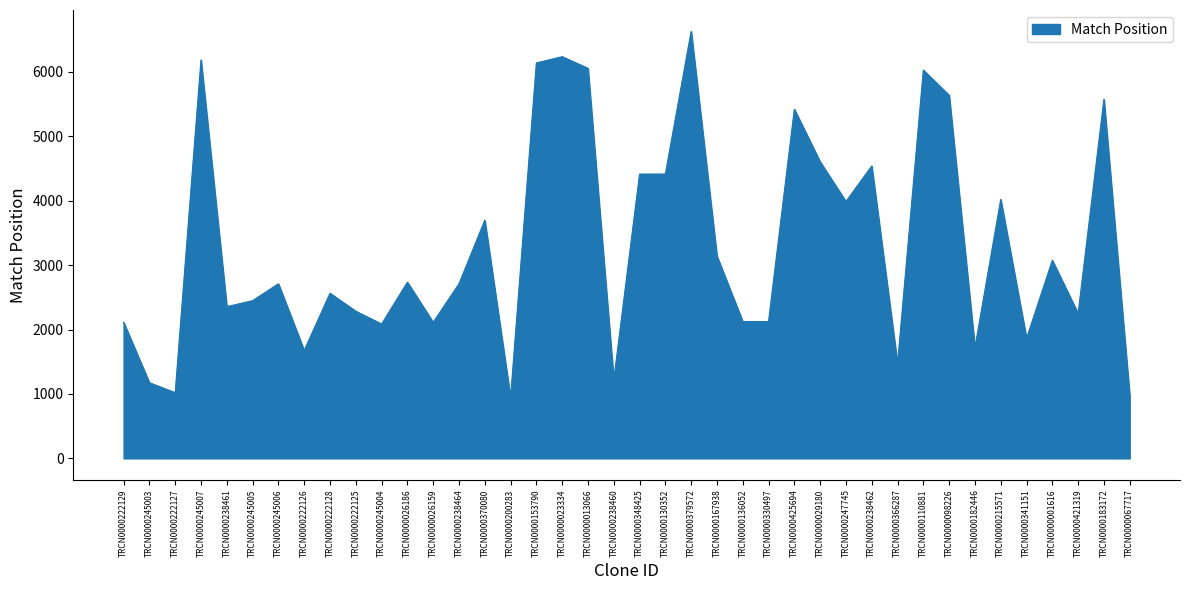

What position from the left is TRCN0000238461?

5